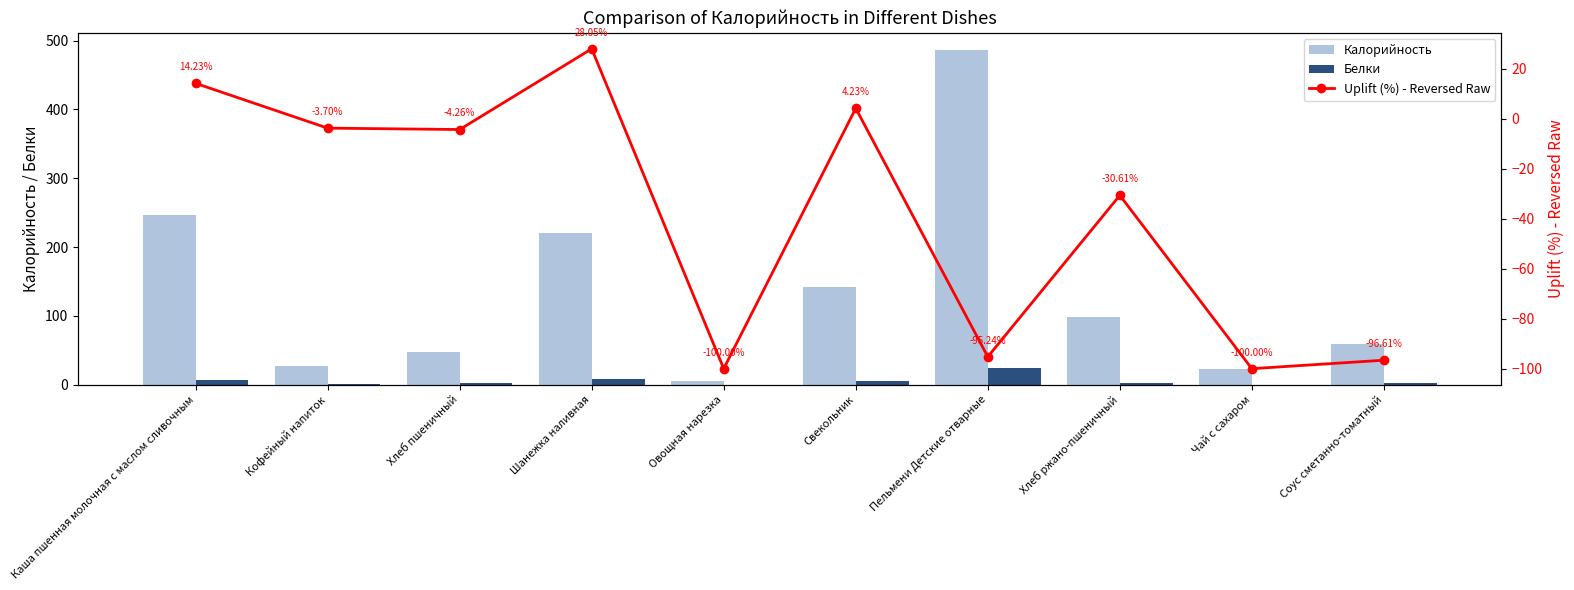

What is the value of the Белки bar at the 7th from the left?

24.0